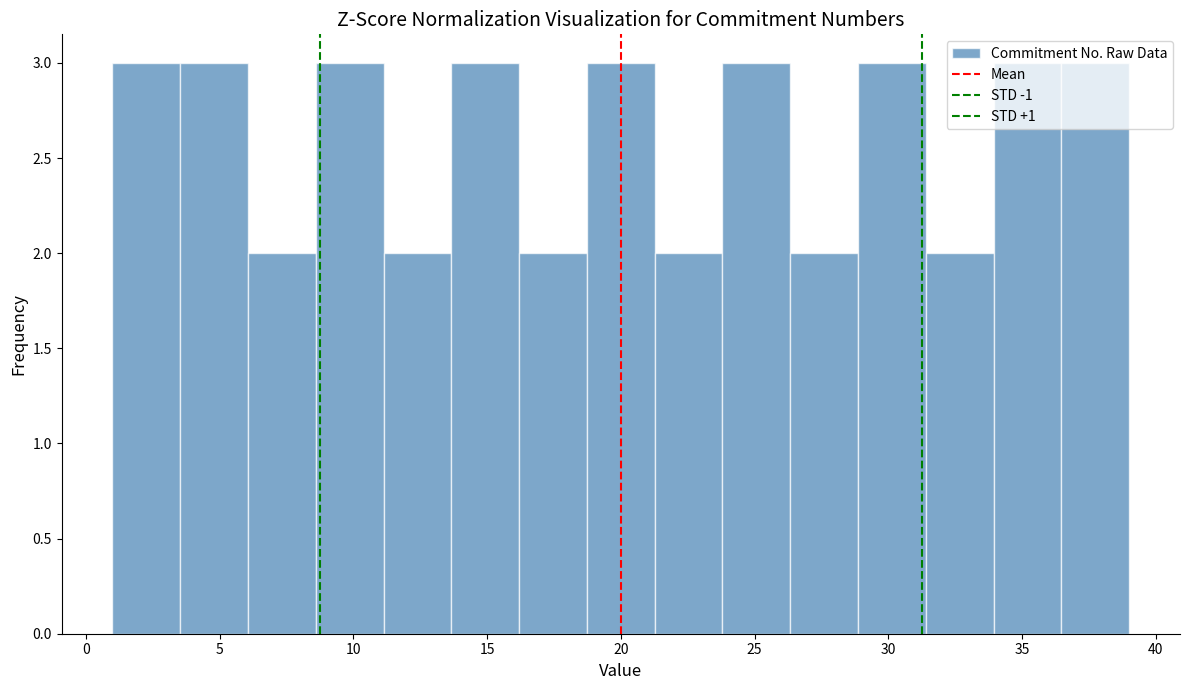

Reading left to right, list every bar in this chart as the range it spans on the x-axis followed by its height. Neither the bar edges nor the heights are printed on the chart, so give them approximately, as read against the axes.

1.0 to 3.5: 3
3.5 to 6.0: 3
6.0 to 8.5: 2
8.5 to 11.0: 3
11.0 to 13.5: 2
13.5 to 16.0: 3
16.0 to 18.5: 2
18.5 to 21.5: 3
21.5 to 24.0: 2
24.0 to 26.5: 3
26.5 to 29.0: 2
29.0 to 31.5: 3
31.5 to 34.0: 2
34.0 to 36.5: 3
36.5 to 39.0: 3